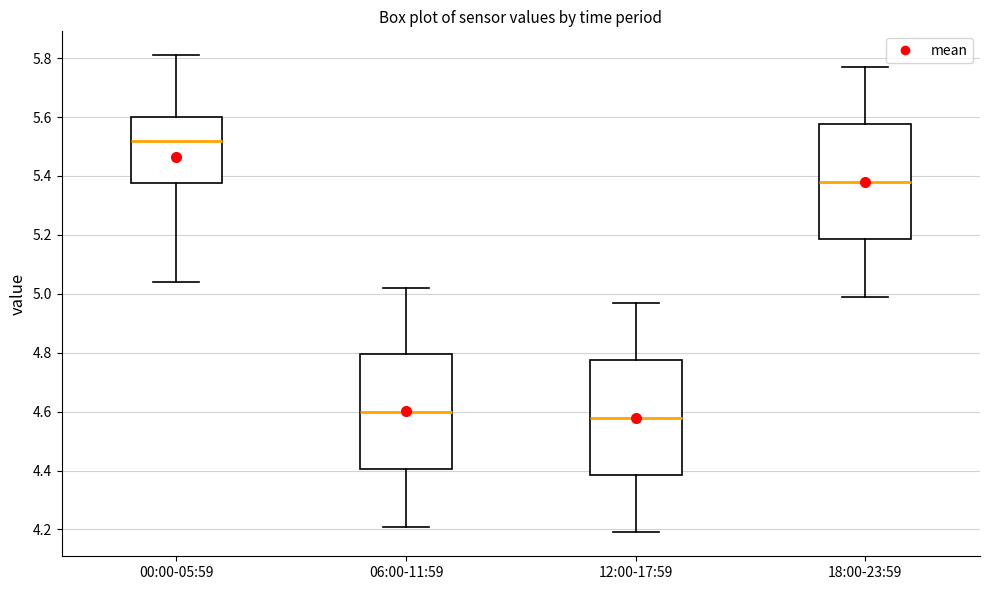

Reading left to right, read every box against the y-axis: the position of its median line, the range the box covers, and the ends of its whiskers. The values are not printed on the chart, so give them approximately, as read against the axis.

00:00-05:59: median 5.52, box 5.38 to 5.60, whiskers 5.04 to 5.82
06:00-11:59: median 4.60, box 4.40 to 4.80, whiskers 4.22 to 5.02
12:00-17:59: median 4.58, box 4.38 to 4.78, whiskers 4.20 to 4.98
18:00-23:59: median 5.38, box 5.18 to 5.58, whiskers 5.00 to 5.78